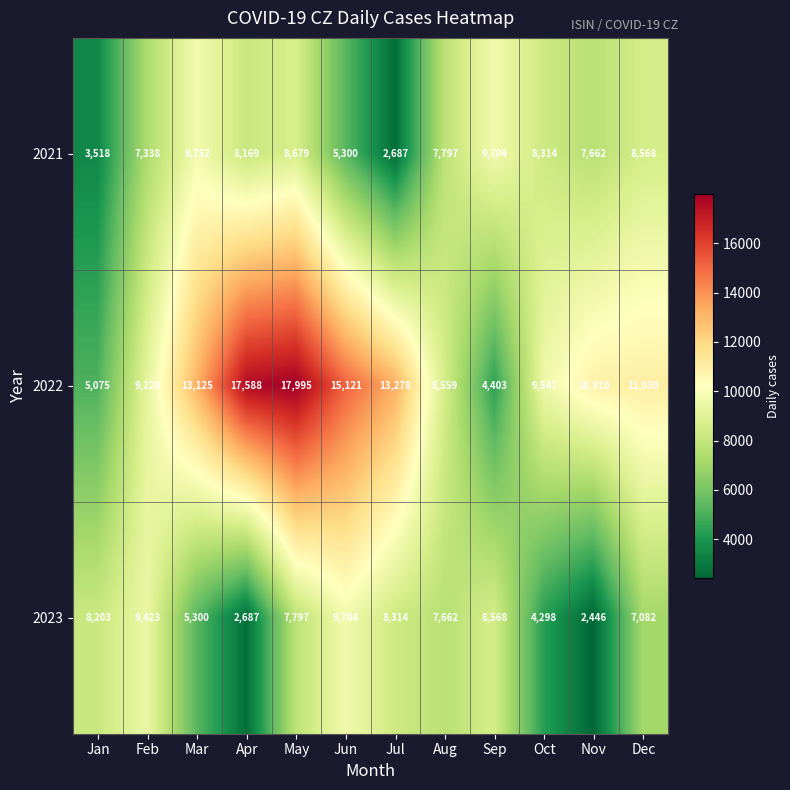

What is the highest value of the 2022 series?

17995